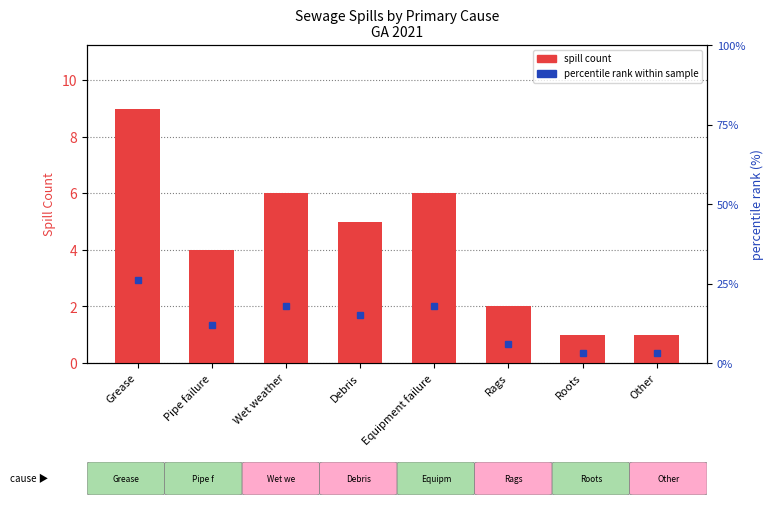

What is the total value across all series at Other?

4